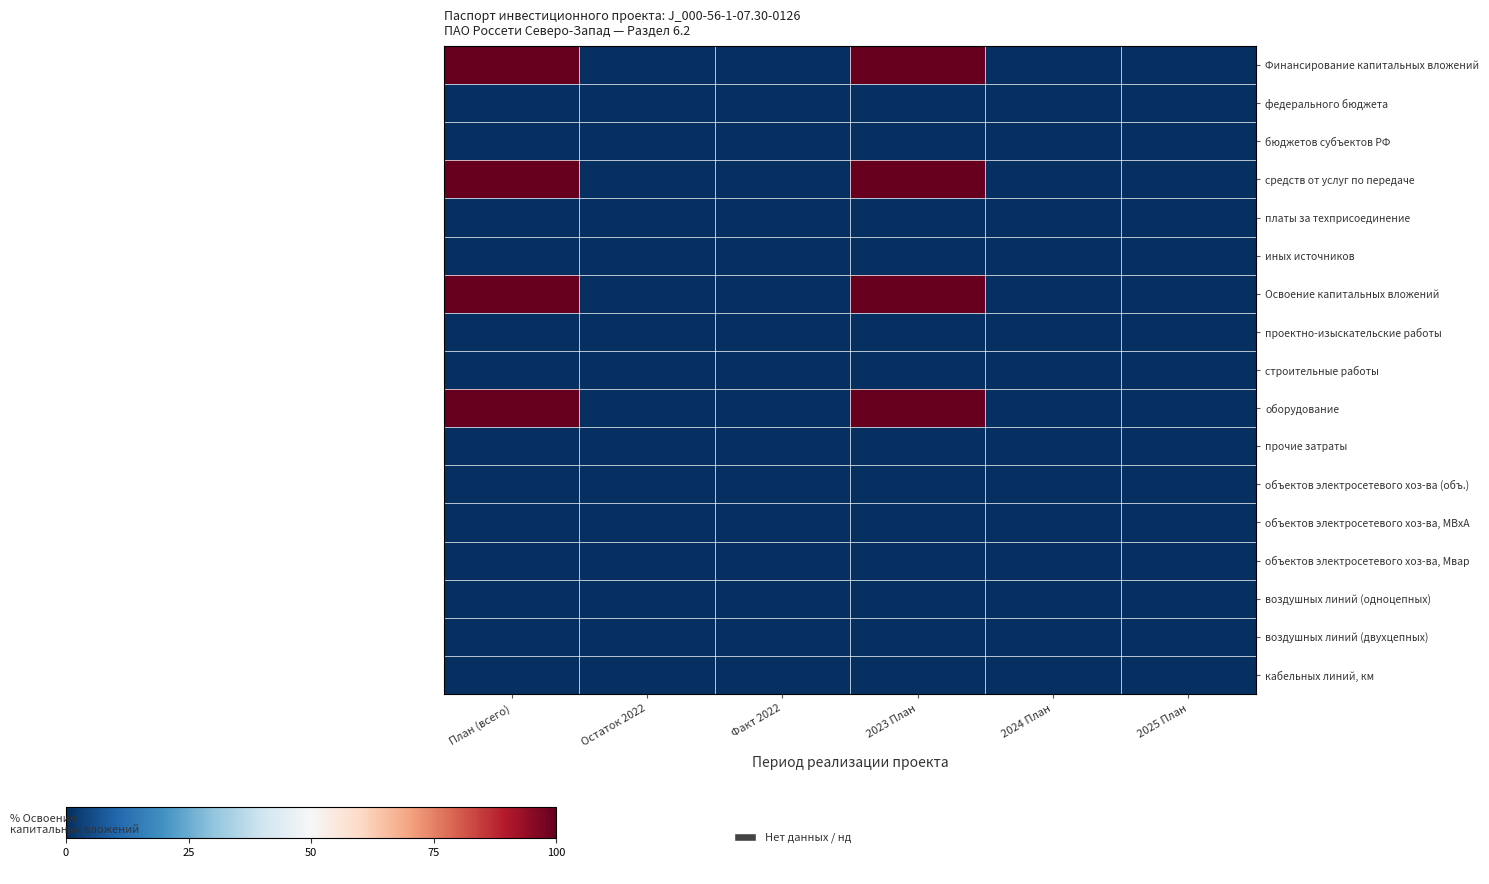

Reading left to right, transcribe all the data shown in this chart.

Финансирование капитальных вложений: План (всего)=100	Остаток 2022=0	Факт 2022=0	2023 План=100	2024 План=0	2025 План=0
федерального бюджета: План (всего)=0	Остаток 2022=0	Факт 2022=0	2023 План=0	2024 План=0	2025 План=0
бюджетов субъектов РФ: План (всего)=0	Остаток 2022=0	Факт 2022=0	2023 План=0	2024 План=0	2025 План=0
средств от услуг по передаче: План (всего)=100	Остаток 2022=0	Факт 2022=0	2023 План=100	2024 План=0	2025 План=0
платы за техприсоединение: План (всего)=0	Остаток 2022=0	Факт 2022=0	2023 План=0	2024 План=0	2025 План=0
иных источников: План (всего)=0	Остаток 2022=0	Факт 2022=0	2023 План=0	2024 План=0	2025 План=0
Освоение капитальных вложений: План (всего)=100	Остаток 2022=0	Факт 2022=0	2023 План=100	2024 План=0	2025 План=0
проектно-изыскательские работы: План (всего)=0	Остаток 2022=0	Факт 2022=0	2023 План=0	2024 План=0	2025 План=0
строительные работы: План (всего)=0	Остаток 2022=0	Факт 2022=0	2023 План=0	2024 План=0	2025 План=0
оборудование: План (всего)=100	Остаток 2022=0	Факт 2022=0	2023 План=100	2024 План=0	2025 План=0
прочие затраты: План (всего)=0	Остаток 2022=0	Факт 2022=0	2023 План=0	2024 План=0	2025 План=0
объектов электросетевого хоз-ва (объ.): План (всего)=0	Остаток 2022=0	Факт 2022=0	2023 План=0	2024 План=0	2025 План=0
объектов электросетевого хоз-ва, МВхА: План (всего)=0	Остаток 2022=0	Факт 2022=0	2023 План=0	2024 План=0	2025 План=0
объектов электросетевого хоз-ва, Мвар: План (всего)=0	Остаток 2022=0	Факт 2022=0	2023 План=0	2024 План=0	2025 План=0
воздушных линий (одноцепных): План (всего)=0	Остаток 2022=0	Факт 2022=0	2023 План=0	2024 План=0	2025 План=0
воздушных линий (двухцепных): План (всего)=0	Остаток 2022=0	Факт 2022=0	2023 План=0	2024 План=0	2025 План=0
кабельных линий, км: План (всего)=0	Остаток 2022=0	Факт 2022=0	2023 План=0	2024 План=0	2025 План=0